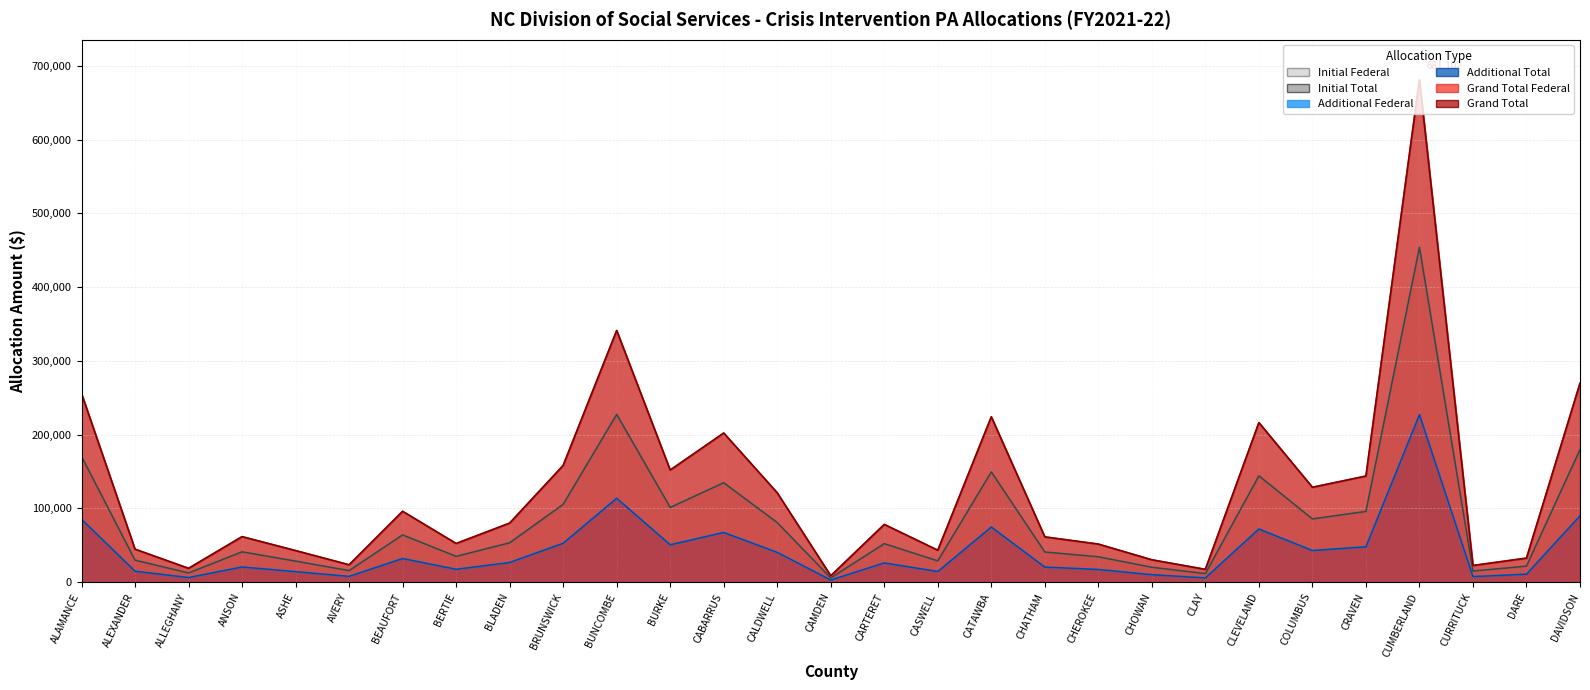

True or false: Grand Total Federal and Additional Federal cross at least once.

False